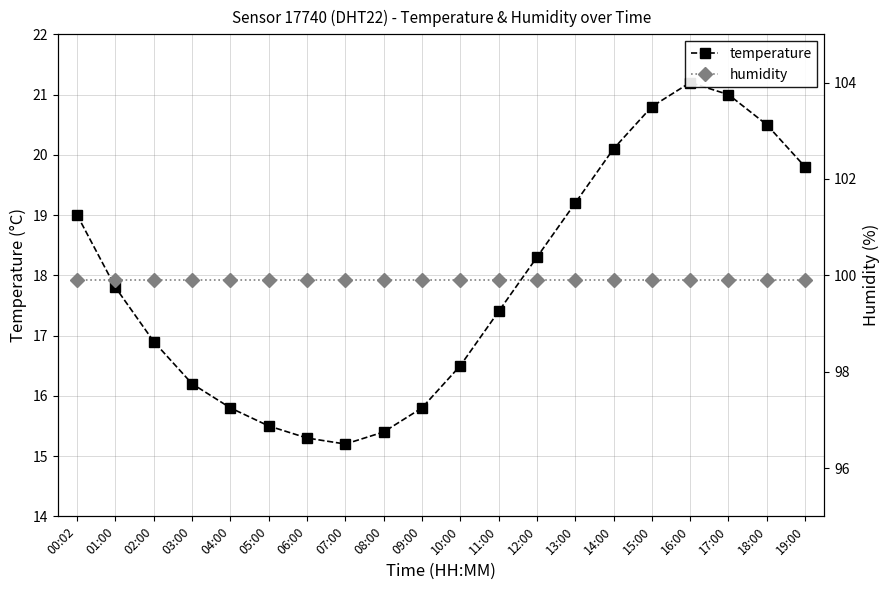

True or false: humidity has more than 1 points higher than both neighbors.

False